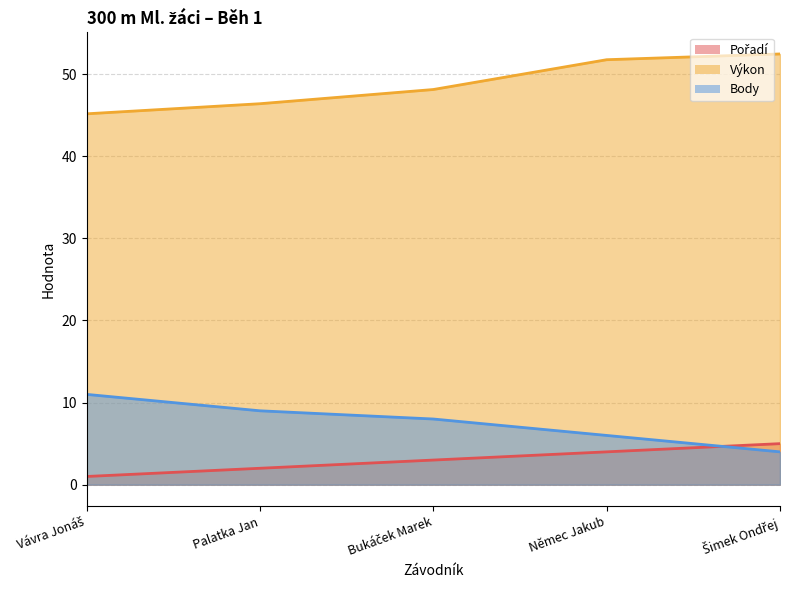

What is the total value across all series at Šimek Ondřej?

61.5